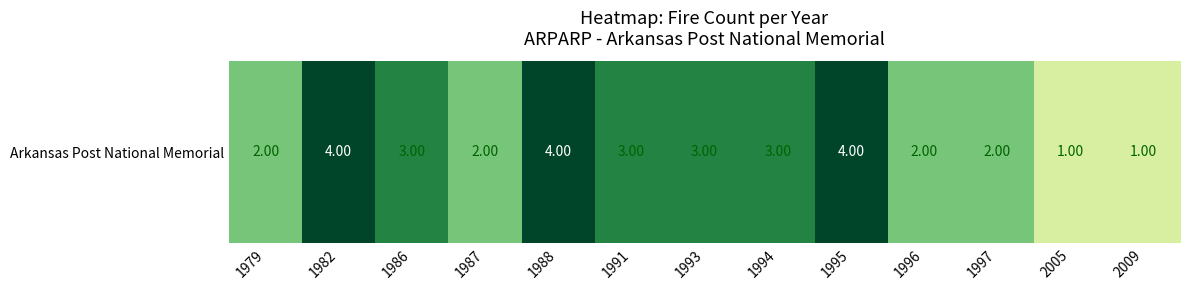

At which label is the value closest to 2?

1979